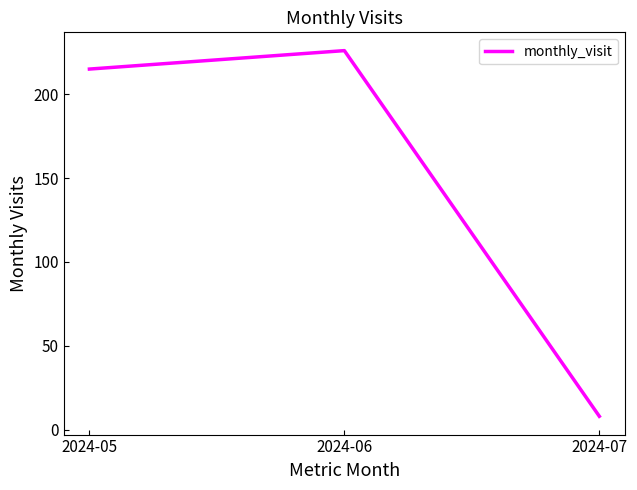

Reading right to left, transcribe all the data shown in this chart.

2024-07=8	2024-06=226	2024-05=215